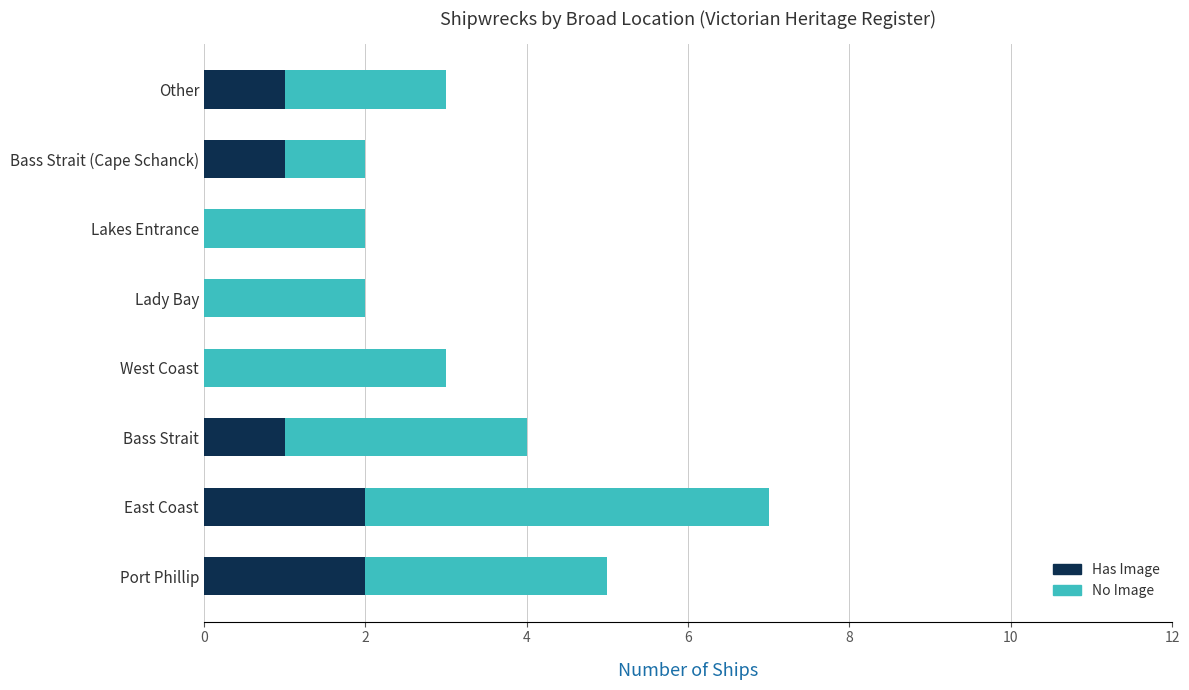

The Has Image series shows 0 at Lakes Entrance. True or false?

True